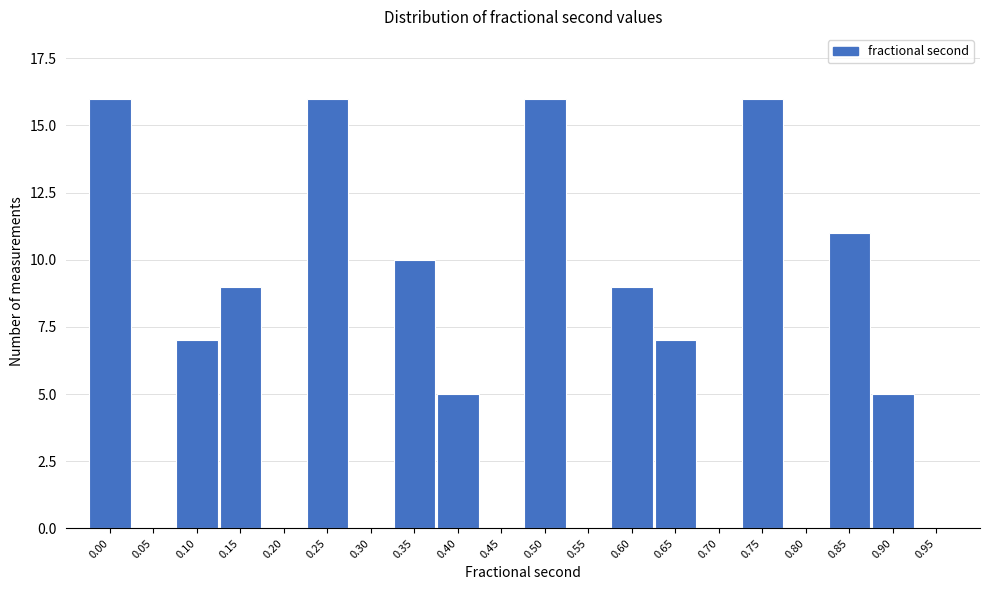

Reading right to left, extract all data points from this chart.

0.95=0	0.90=5	0.85=11	0.80=0	0.75=16	0.70=0	0.65=7	0.60=9	0.55=0	0.50=16	0.45=0	0.40=5	0.35=10	0.30=0	0.25=16	0.20=0	0.15=9	0.10=7	0.05=0	0.00=16